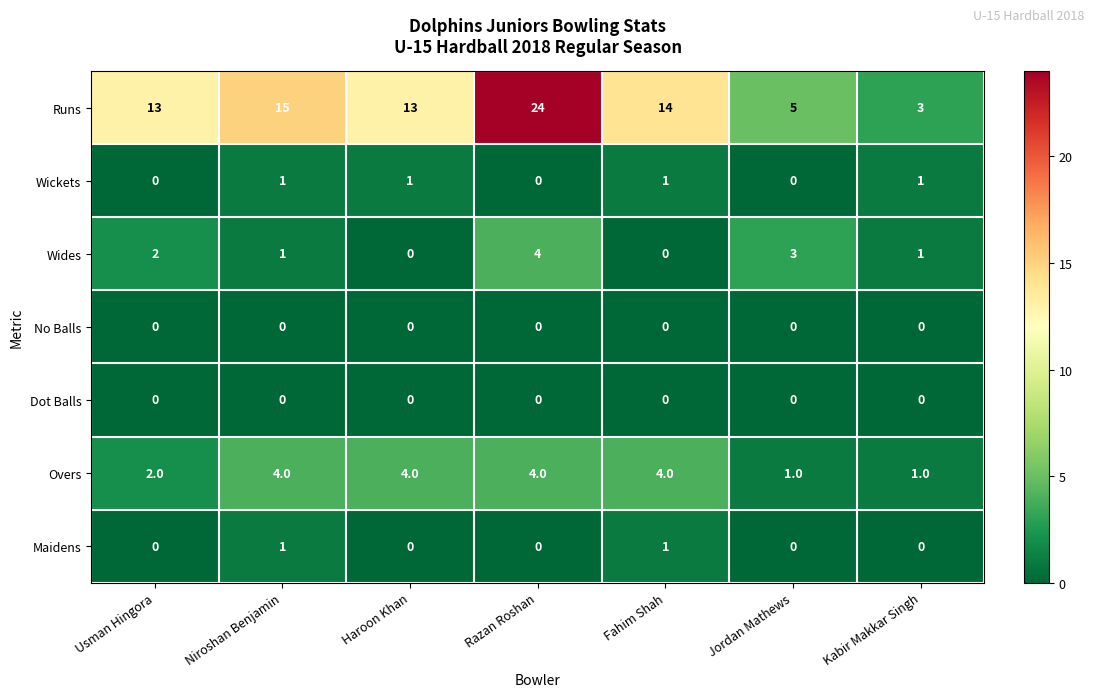

What is the total value across all series at Niroshan Benjamin?

22